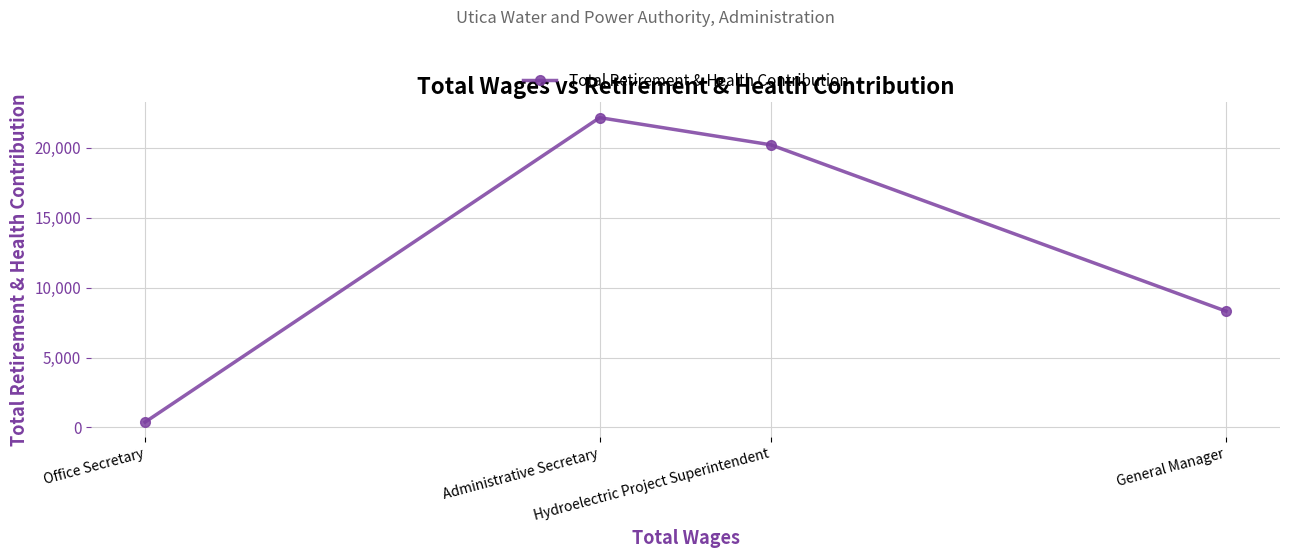

What position from the right is Office Secretary?

4